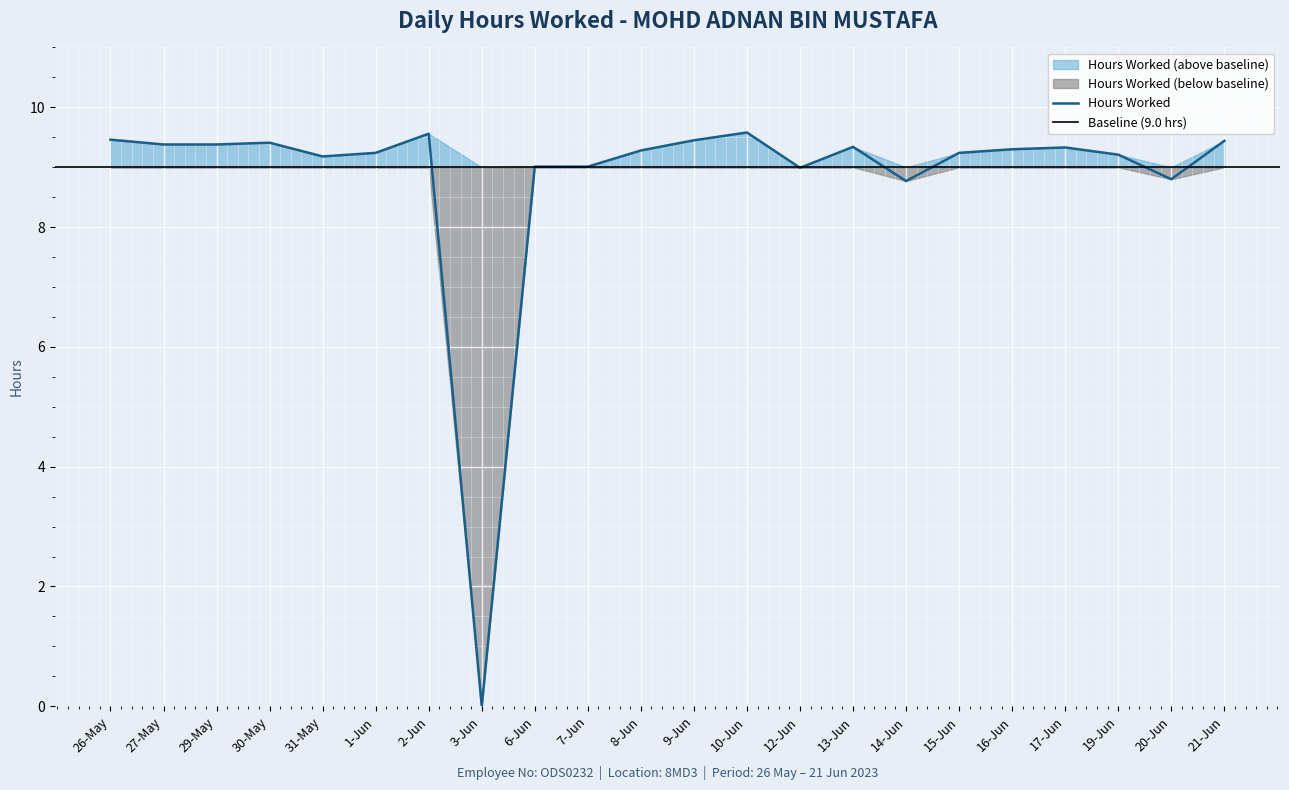

What is the difference between the values at 20-Jun and 27-May?

0.6